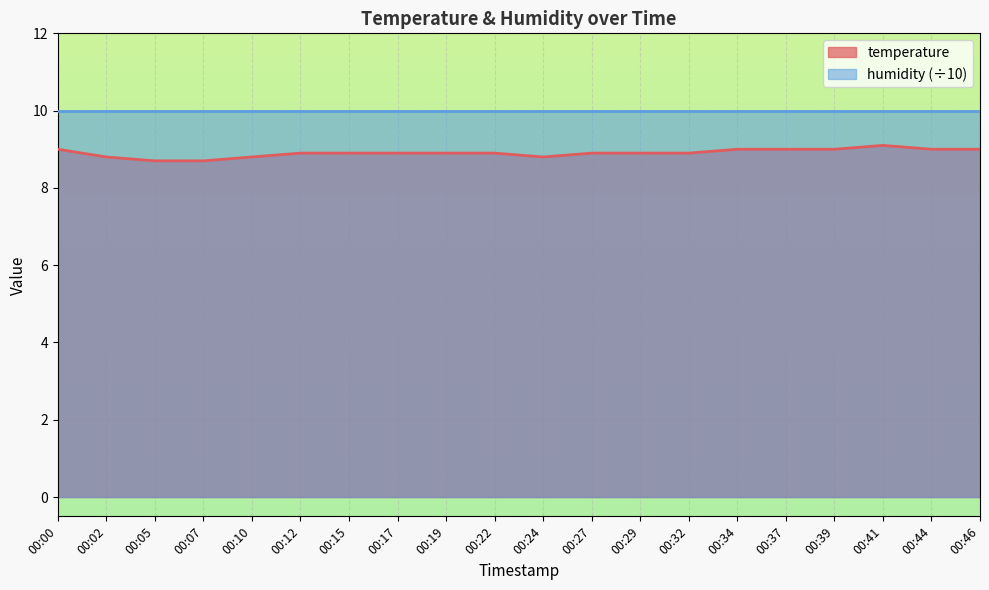

Reading right to left, extract all data points from this chart.

9.0	9.0	9.1	9.0	9.0	9.0	8.9	8.9	8.9	8.8	8.9	8.9	8.9	8.9	8.9	8.8	8.7	8.7	8.8	9.0